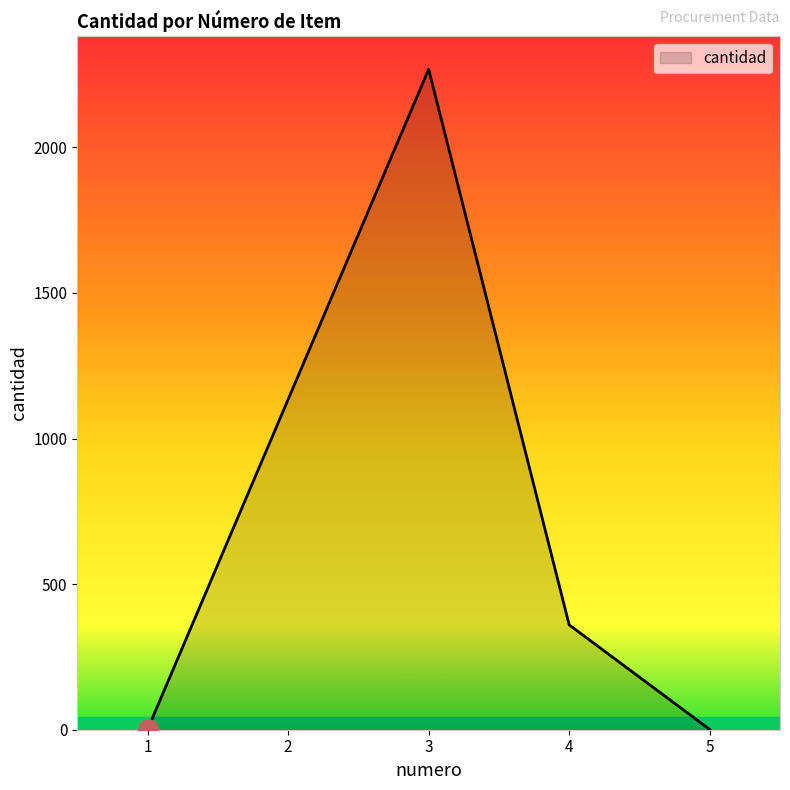

At which category does the data reach its first local peak?

3